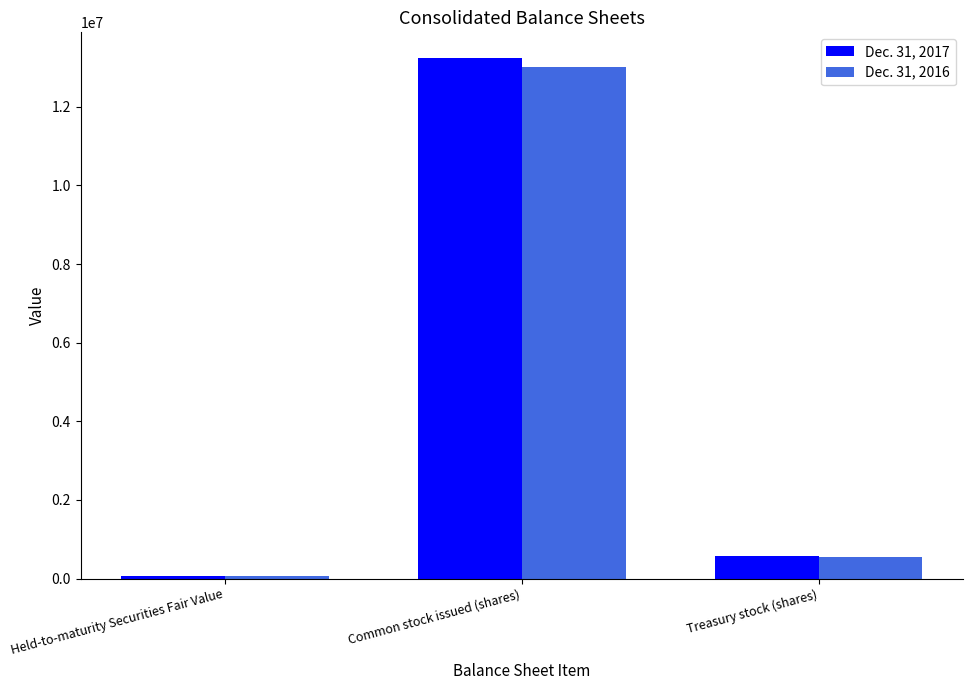

Reading left to right, transcribe all the data shown in this chart.

Dec. 31, 2017: 68457	13231225	570477
Dec. 31, 2016: 73096	13020742	549743